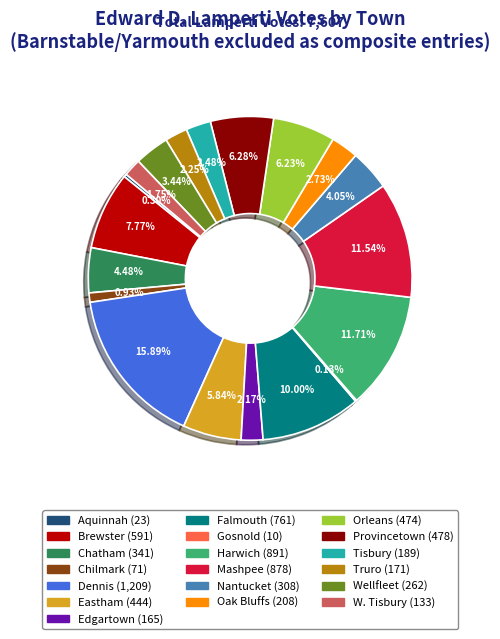

What percentage is the Oak Bluffs slice, to the nearest percent?

3%